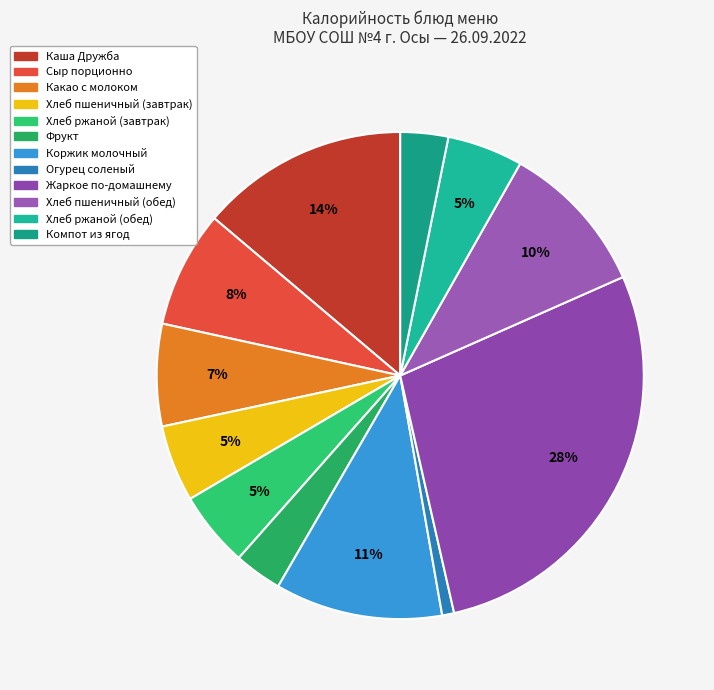

Between Хлеб ржаной (обед) and Коржик молочный, which is larger?

Коржик молочный